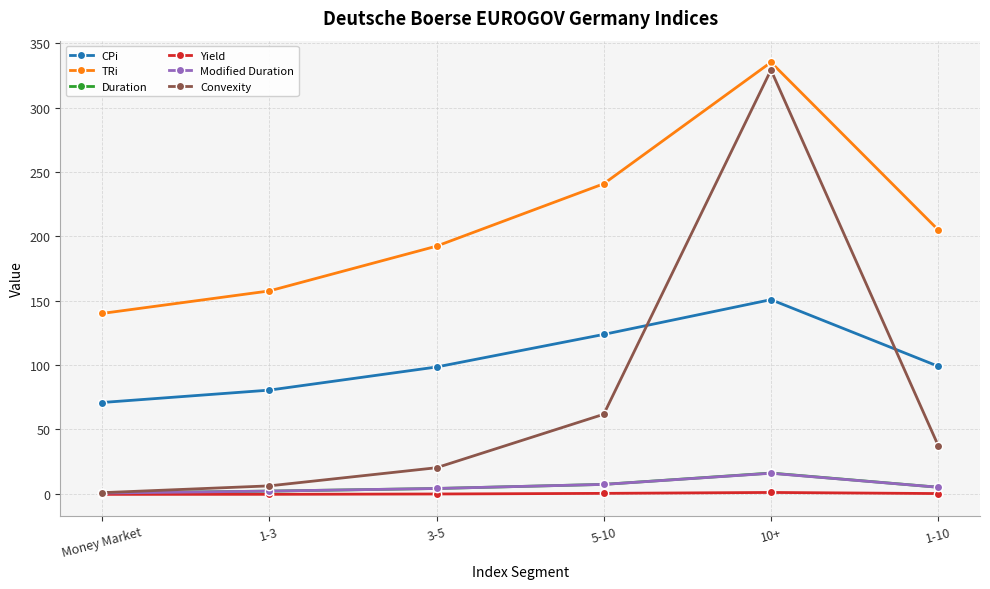

True or false: Yield has more than 2 points higher than both neighbors.

False